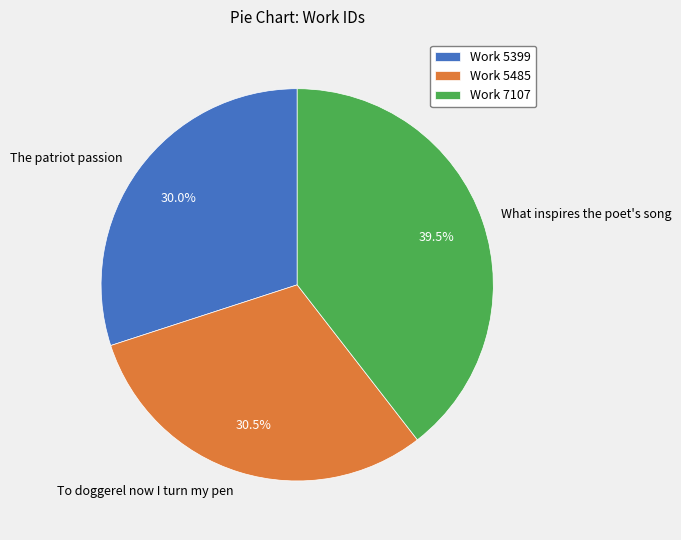

What is the ratio of the value at The patriot passion to the value at To doggerel now I turn my pen?

1.0